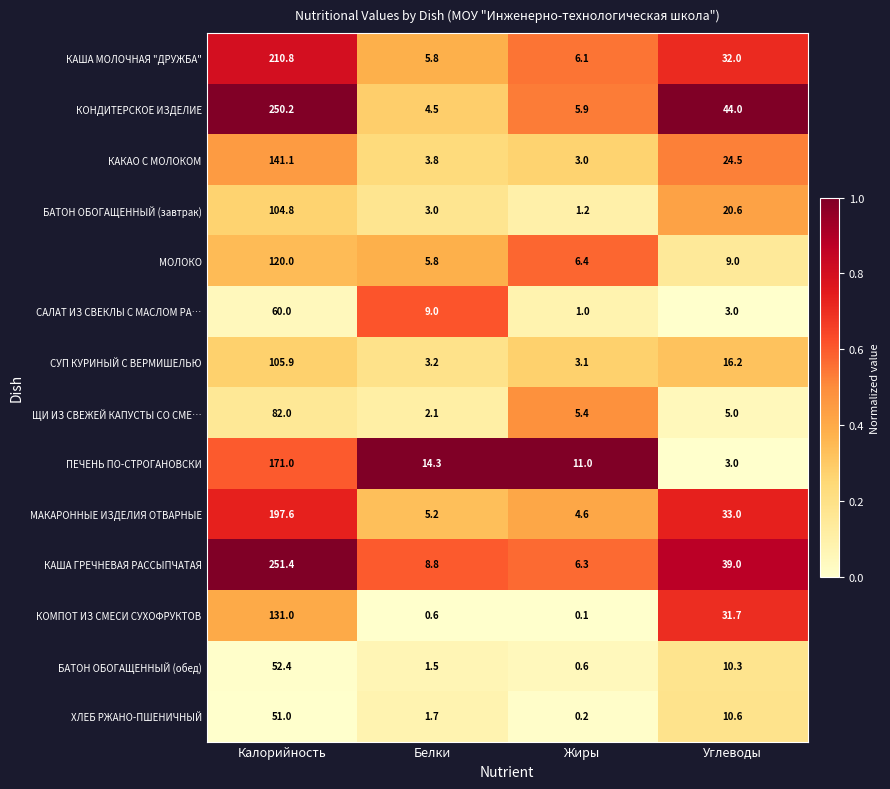

What is the difference between the highest and lowest values at Углеводы?

41.0